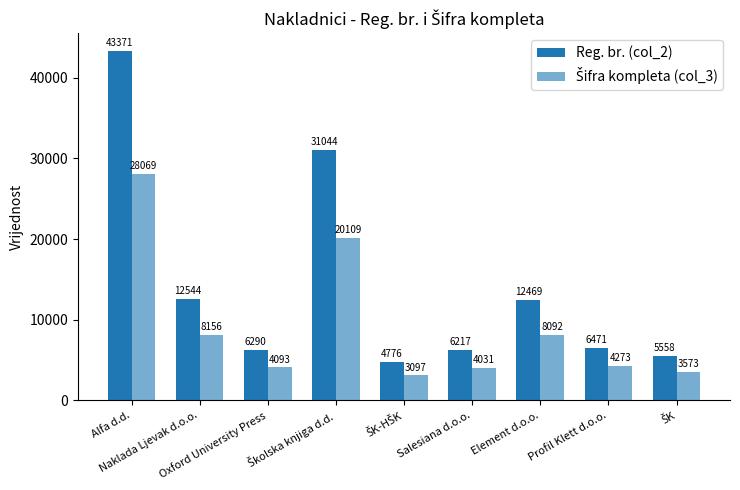

Rank the categories by Reg. br. (col_2) value from highest to lowest.

Alfa d.d., Školska knjiga d.d., Naklada Ljevak d.o.o., Element d.o.o., Profil Klett d.o.o., Oxford University Press, Salesiana d.o.o., ŠK, ŠK-HŠK